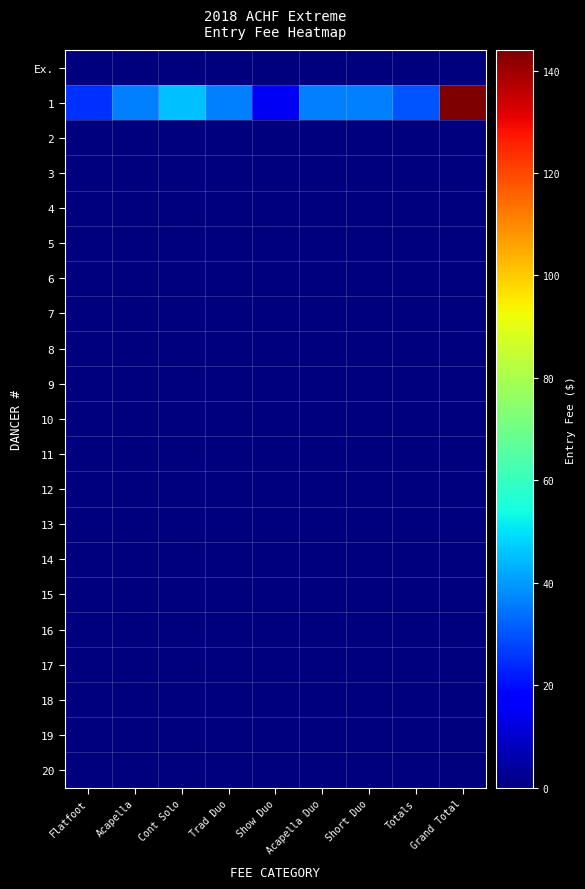

Reading left to right, transcribe all the data shown in this chart.

Ex.: Flatfoot=0	Acapella=0	Cont Solo=0	Trad Duo=0	Show Duo=0	Acapella Duo=0	Short Duo=0	Totals=0	Grand Total=0
1: Flatfoot=25	Acapella=36	Cont Solo=45	Trad Duo=36	Show Duo=15	Acapella Duo=36	Short Duo=36	Totals=30	Grand Total=144
2: Flatfoot=0	Acapella=0	Cont Solo=0	Trad Duo=0	Show Duo=0	Acapella Duo=0	Short Duo=0	Totals=0	Grand Total=0
3: Flatfoot=0	Acapella=0	Cont Solo=0	Trad Duo=0	Show Duo=0	Acapella Duo=0	Short Duo=0	Totals=0	Grand Total=0
4: Flatfoot=0	Acapella=0	Cont Solo=0	Trad Duo=0	Show Duo=0	Acapella Duo=0	Short Duo=0	Totals=0	Grand Total=0
5: Flatfoot=0	Acapella=0	Cont Solo=0	Trad Duo=0	Show Duo=0	Acapella Duo=0	Short Duo=0	Totals=0	Grand Total=0
6: Flatfoot=0	Acapella=0	Cont Solo=0	Trad Duo=0	Show Duo=0	Acapella Duo=0	Short Duo=0	Totals=0	Grand Total=0
7: Flatfoot=0	Acapella=0	Cont Solo=0	Trad Duo=0	Show Duo=0	Acapella Duo=0	Short Duo=0	Totals=0	Grand Total=0
8: Flatfoot=0	Acapella=0	Cont Solo=0	Trad Duo=0	Show Duo=0	Acapella Duo=0	Short Duo=0	Totals=0	Grand Total=0
9: Flatfoot=0	Acapella=0	Cont Solo=0	Trad Duo=0	Show Duo=0	Acapella Duo=0	Short Duo=0	Totals=0	Grand Total=0
10: Flatfoot=0	Acapella=0	Cont Solo=0	Trad Duo=0	Show Duo=0	Acapella Duo=0	Short Duo=0	Totals=0	Grand Total=0
11: Flatfoot=0	Acapella=0	Cont Solo=0	Trad Duo=0	Show Duo=0	Acapella Duo=0	Short Duo=0	Totals=0	Grand Total=0
12: Flatfoot=0	Acapella=0	Cont Solo=0	Trad Duo=0	Show Duo=0	Acapella Duo=0	Short Duo=0	Totals=0	Grand Total=0
13: Flatfoot=0	Acapella=0	Cont Solo=0	Trad Duo=0	Show Duo=0	Acapella Duo=0	Short Duo=0	Totals=0	Grand Total=0
14: Flatfoot=0	Acapella=0	Cont Solo=0	Trad Duo=0	Show Duo=0	Acapella Duo=0	Short Duo=0	Totals=0	Grand Total=0
15: Flatfoot=0	Acapella=0	Cont Solo=0	Trad Duo=0	Show Duo=0	Acapella Duo=0	Short Duo=0	Totals=0	Grand Total=0
16: Flatfoot=0	Acapella=0	Cont Solo=0	Trad Duo=0	Show Duo=0	Acapella Duo=0	Short Duo=0	Totals=0	Grand Total=0
17: Flatfoot=0	Acapella=0	Cont Solo=0	Trad Duo=0	Show Duo=0	Acapella Duo=0	Short Duo=0	Totals=0	Grand Total=0
18: Flatfoot=0	Acapella=0	Cont Solo=0	Trad Duo=0	Show Duo=0	Acapella Duo=0	Short Duo=0	Totals=0	Grand Total=0
19: Flatfoot=0	Acapella=0	Cont Solo=0	Trad Duo=0	Show Duo=0	Acapella Duo=0	Short Duo=0	Totals=0	Grand Total=0
20: Flatfoot=0	Acapella=0	Cont Solo=0	Trad Duo=0	Show Duo=0	Acapella Duo=0	Short Duo=0	Totals=0	Grand Total=0